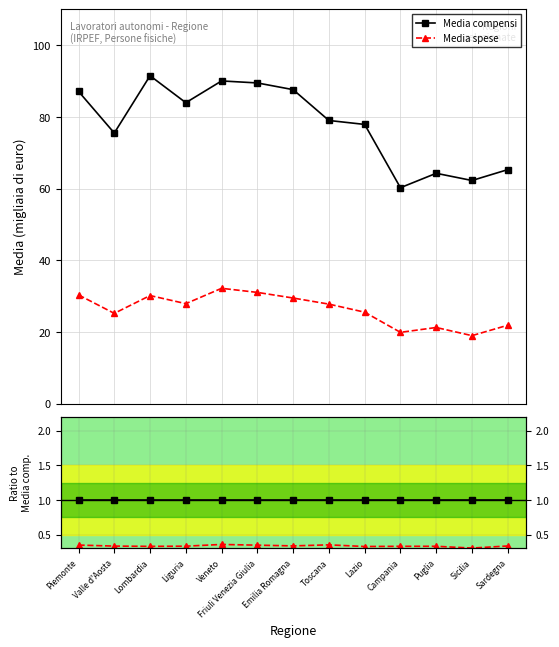

List the series in order of their overall mean, lowest first.

Media spese, Media compensi